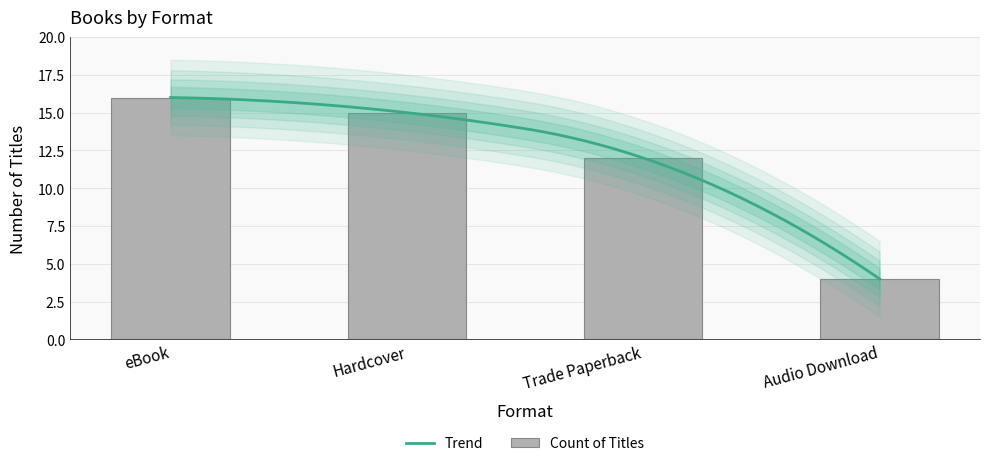

What is the change in value from Hardcover to Audio Download?

-11